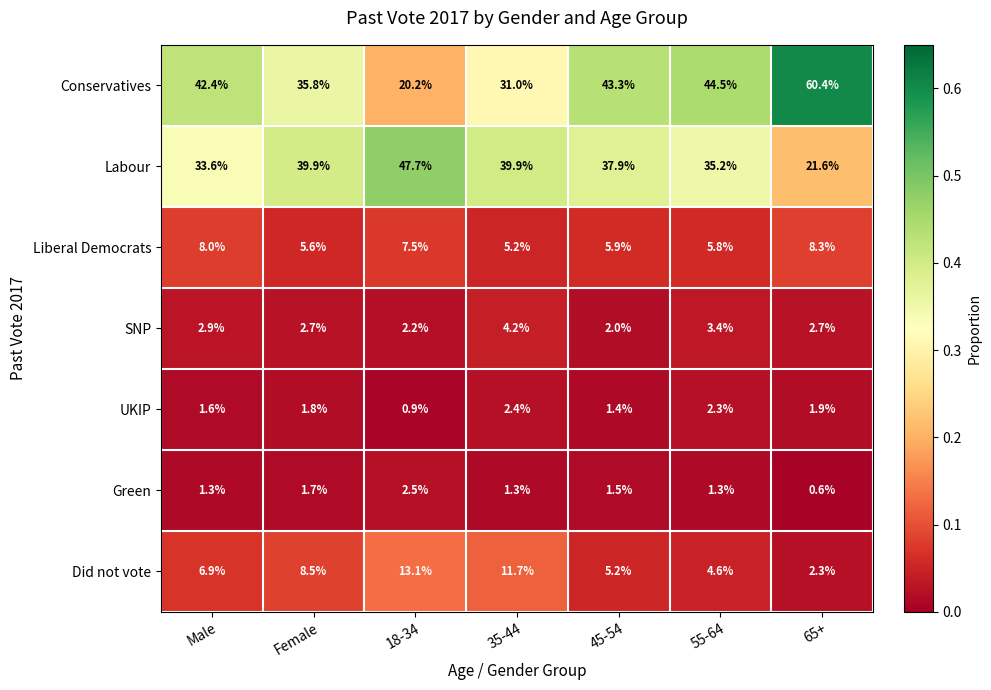

What is the sum of the Conservatives values at 55-64 and 45-54?

87.8